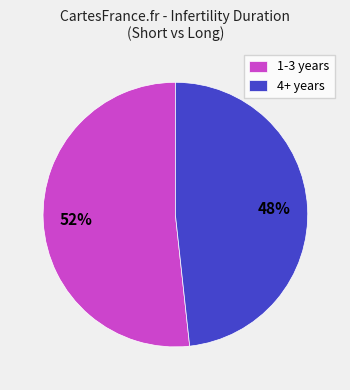

To the nearest percent, what percentage of the pie is 4+ years?

48%